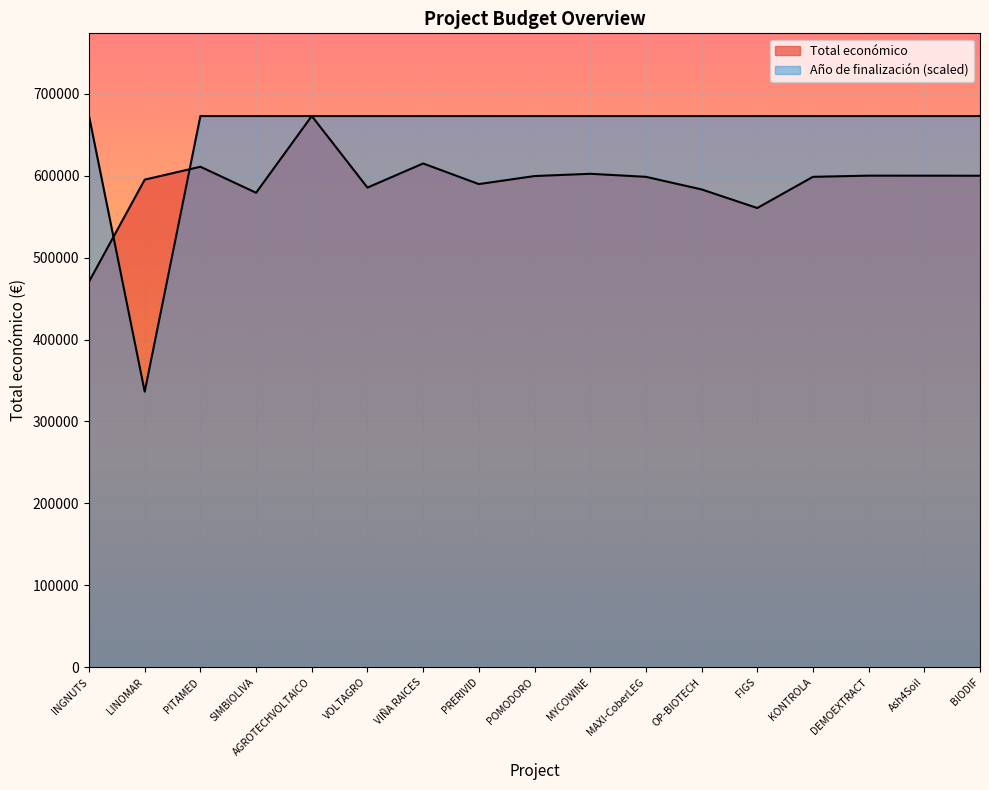

What are all the series names shown in the legend?

Total económico, Año de finalización